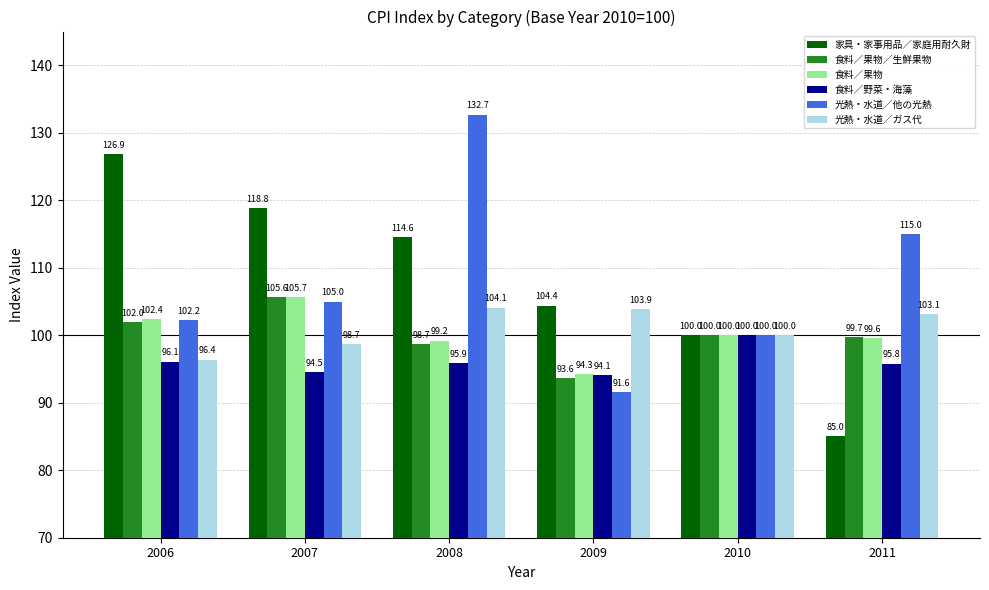

What is the difference between the maximum and minimum values in the 光熱・水道／他の光熱 series?

41.1